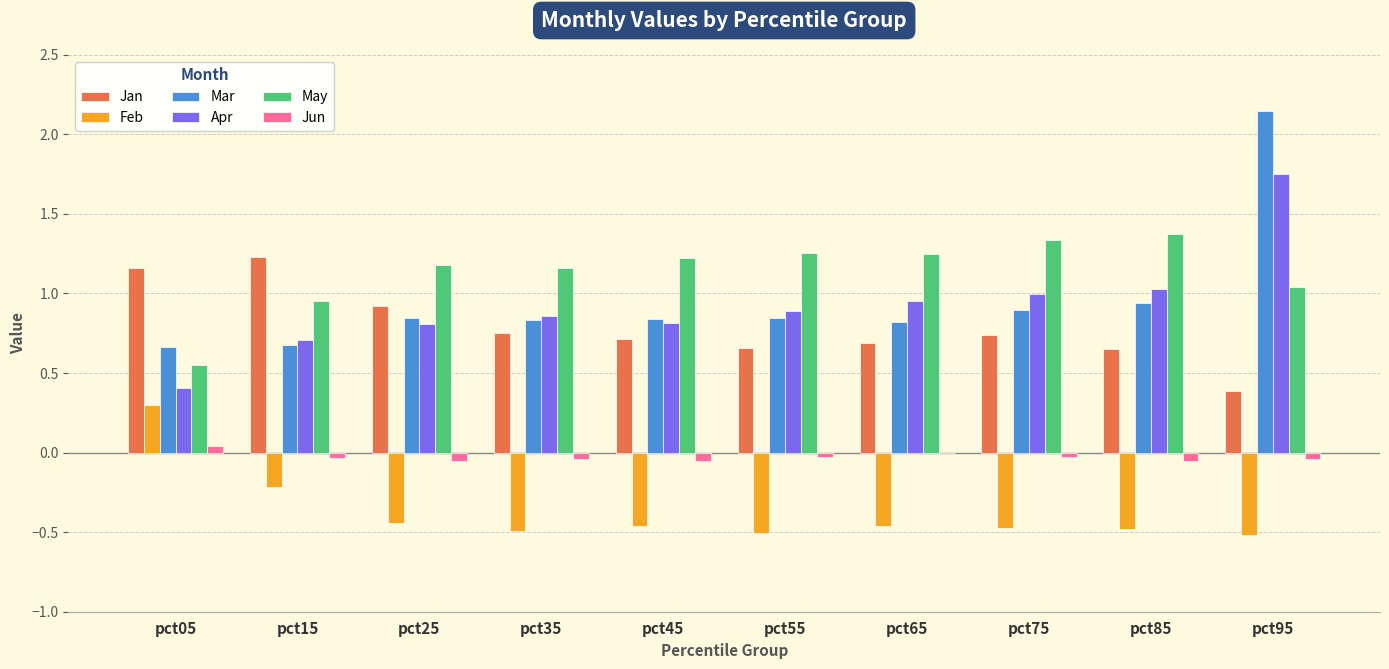

At which category is the sum across all series the highest?

pct95